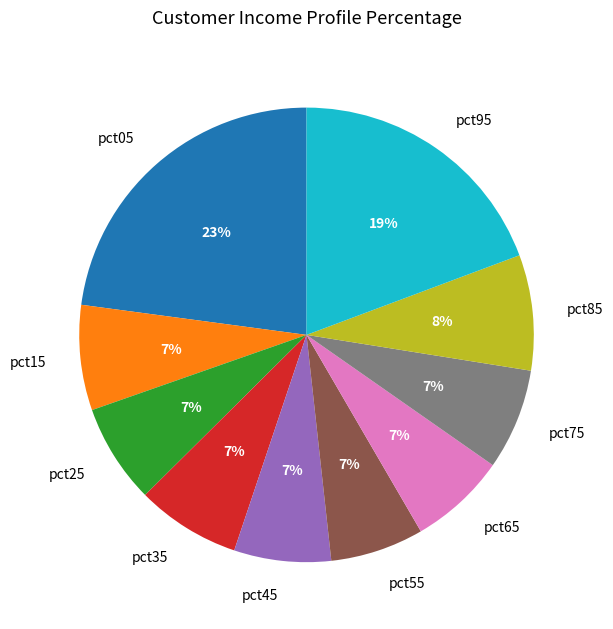

Between pct35 and pct85, which is larger?

pct85